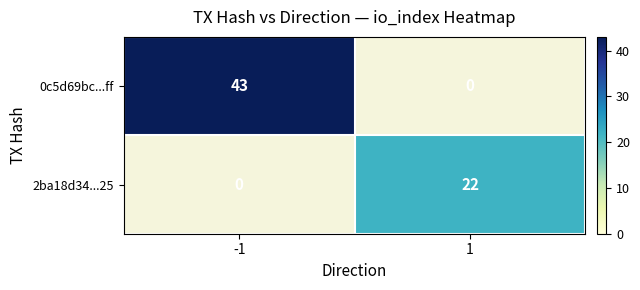

The value of 0c5d69bc...ff at -1 is 43. True or false?

True